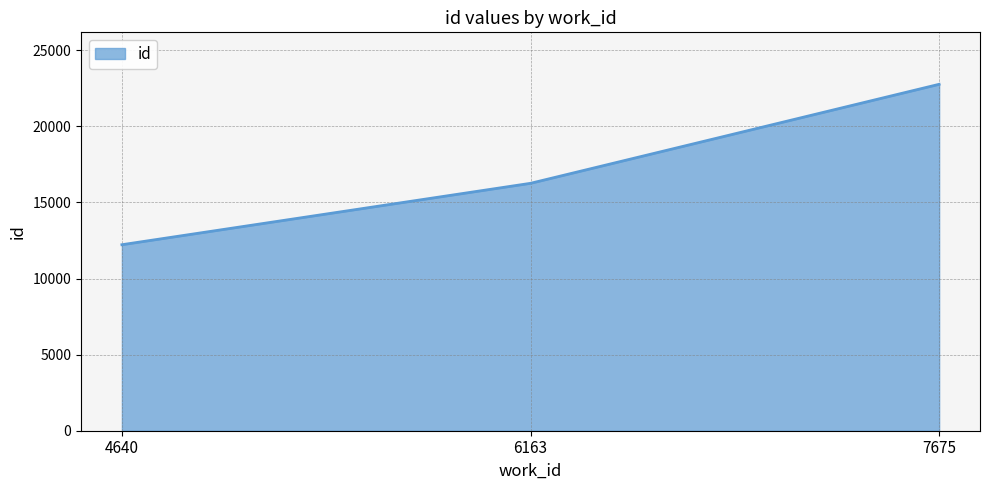

Rank the categories by value from highest to lowest.

7675, 6163, 4640